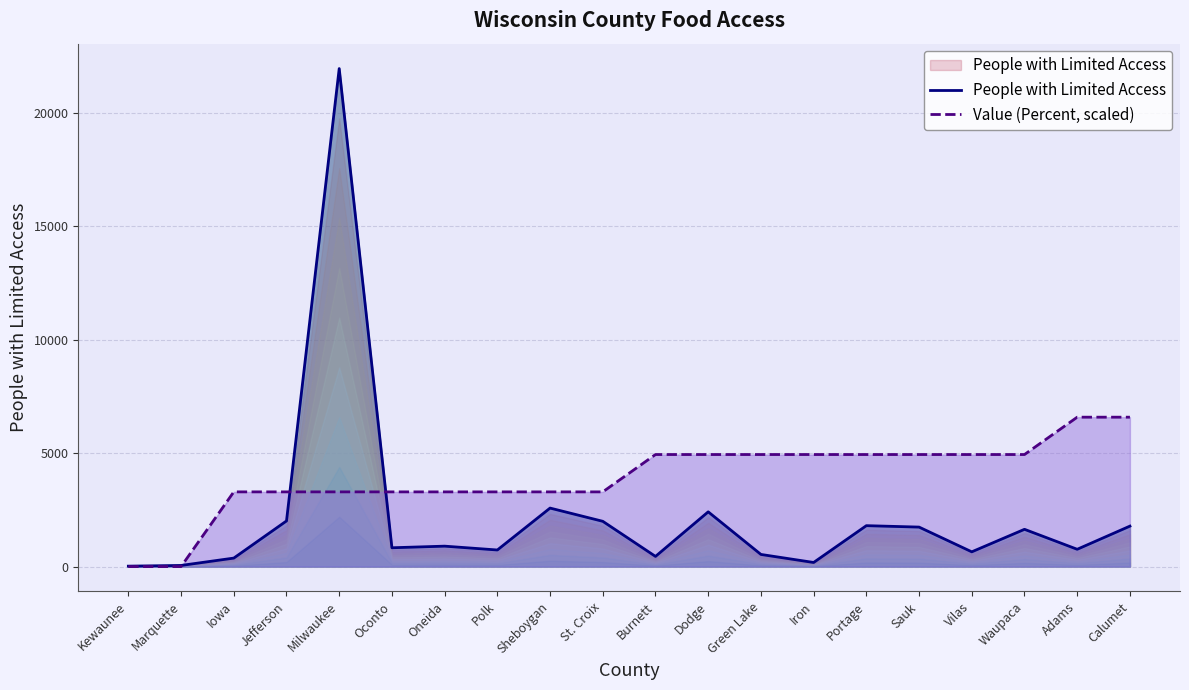

Where is the first local minimum for People with Limited Access?

Oconto